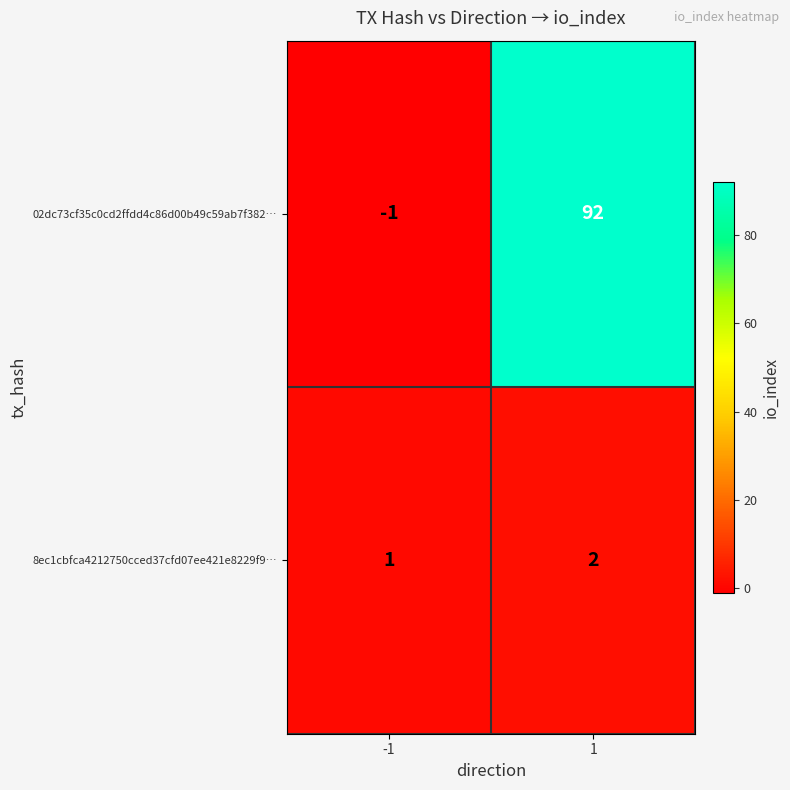

At 1, list the series in order from smallest to largest.

8ec1cbfca4212750cced37cfd07ee421e8229f9…, 02dc73cf35c0cd2ffdd4c86d00b49c59ab7f382…